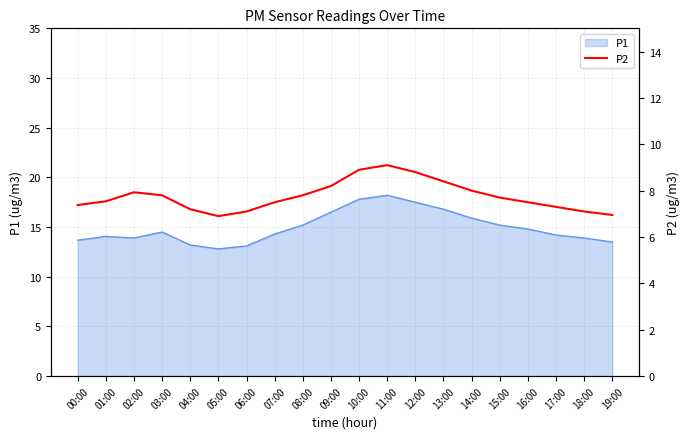

Between 03:00 and 17:00, which is larger?

03:00